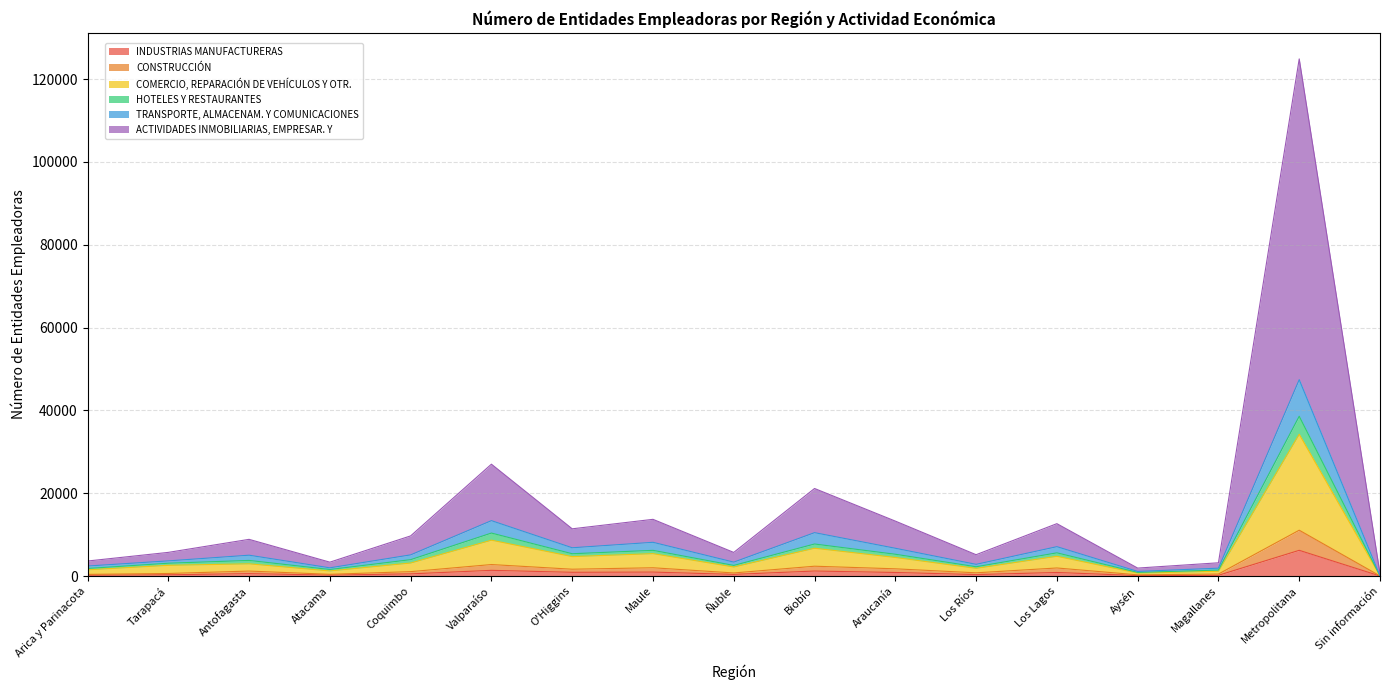

At which category is the sum across all series the highest?

Metropolitana